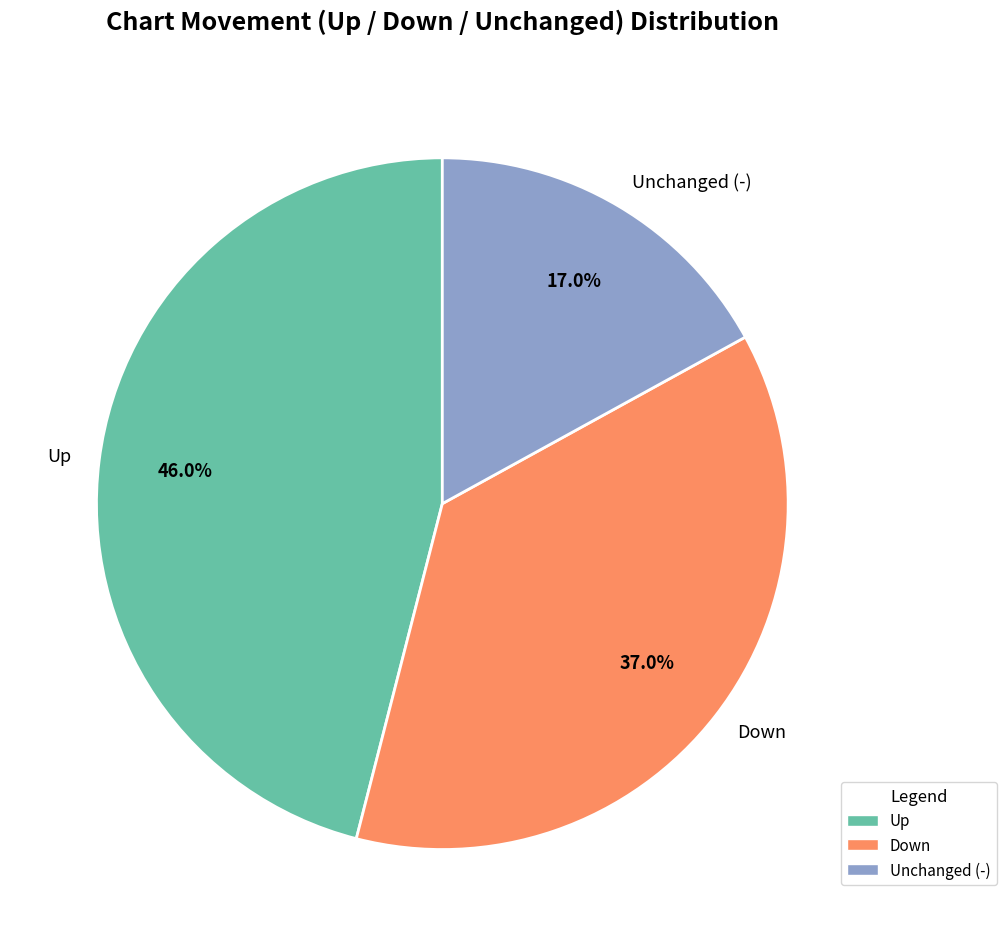

Is there any slice that represents more than half of the pie?

No